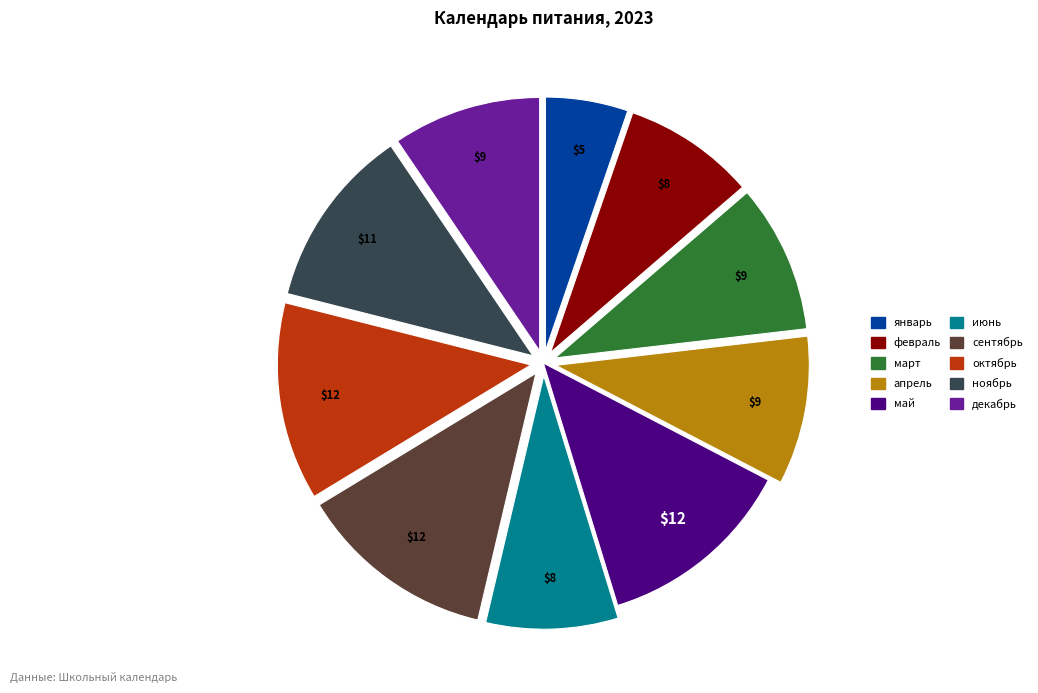

Combined, do июнь and декабрь account for over 50%?

No